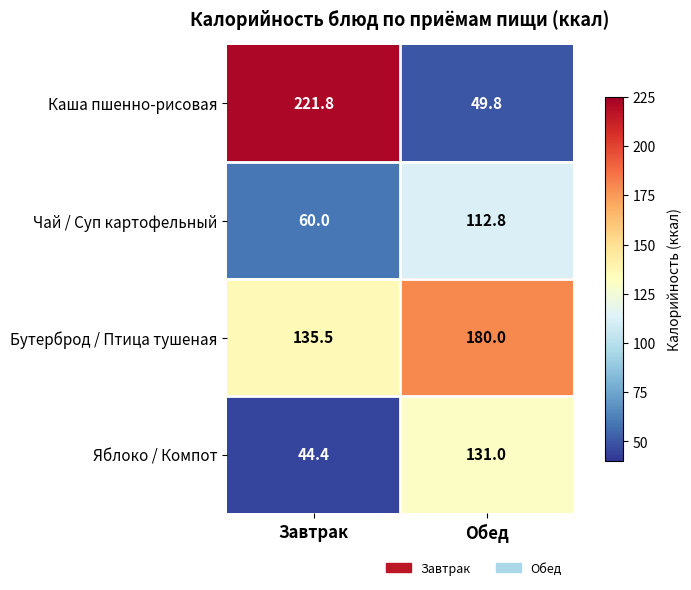

Which series has the largest range (max minus min)?

Каша пшенно-рисовая